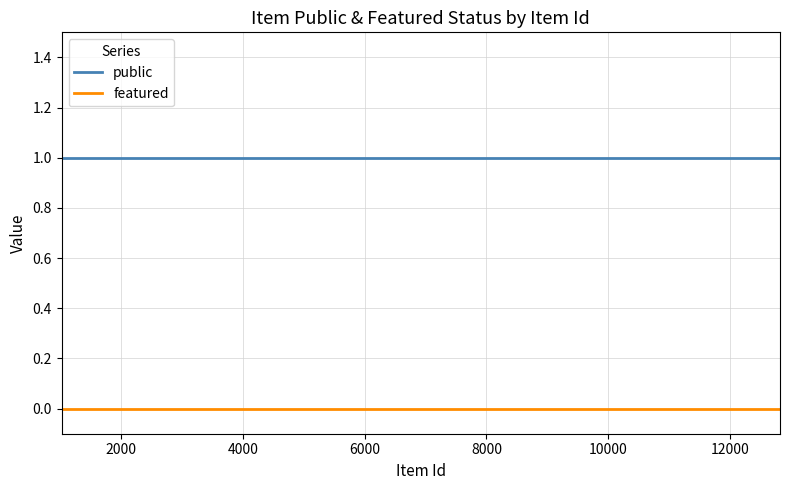

True or false: public and featured cross at least once.

False